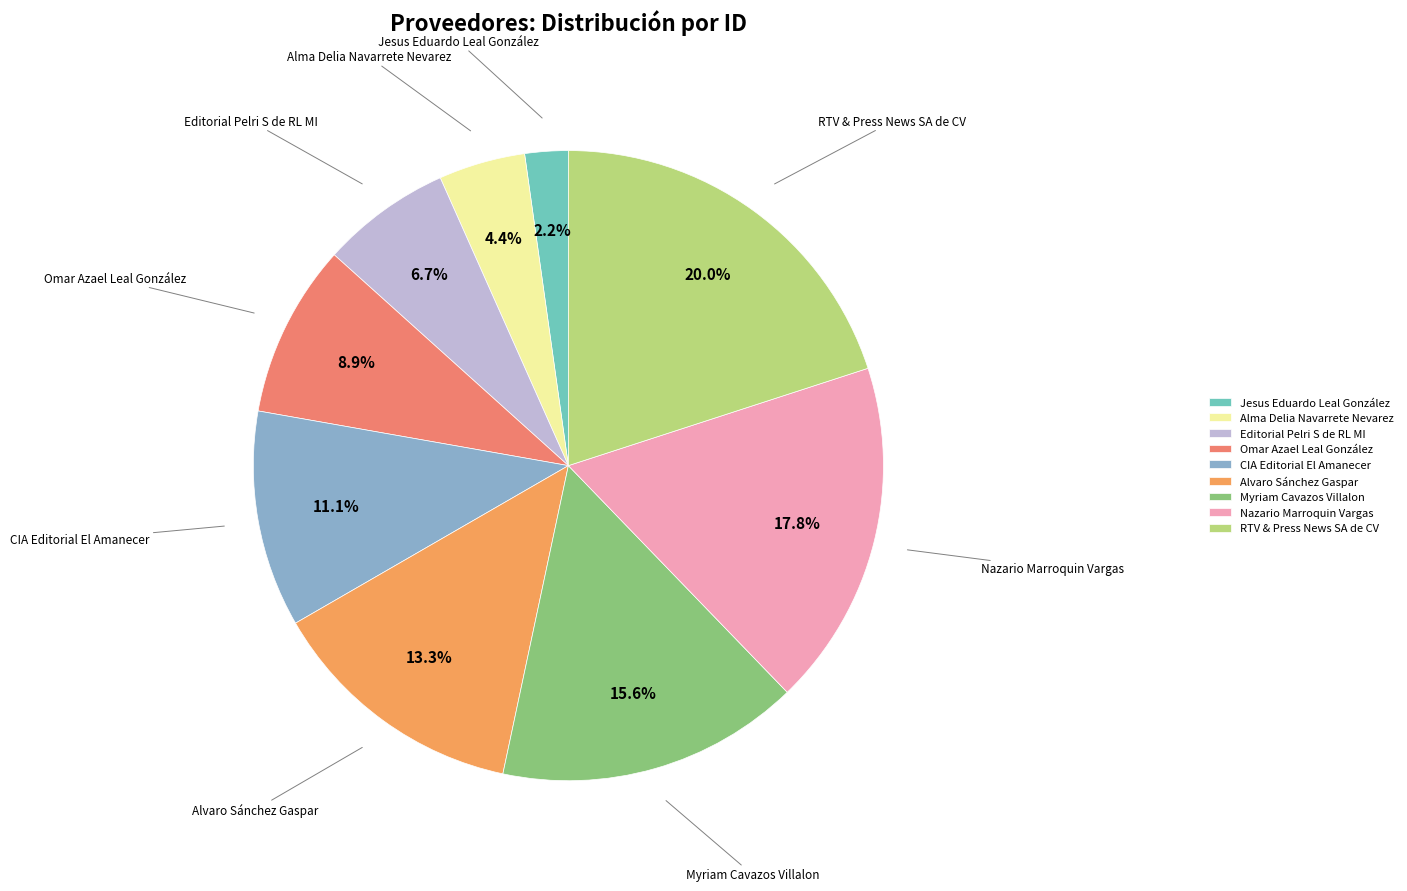

What is the ratio of the value at Editorial Pelri S de RL MI to the value at RTV & Press News SA de CV?

0.3